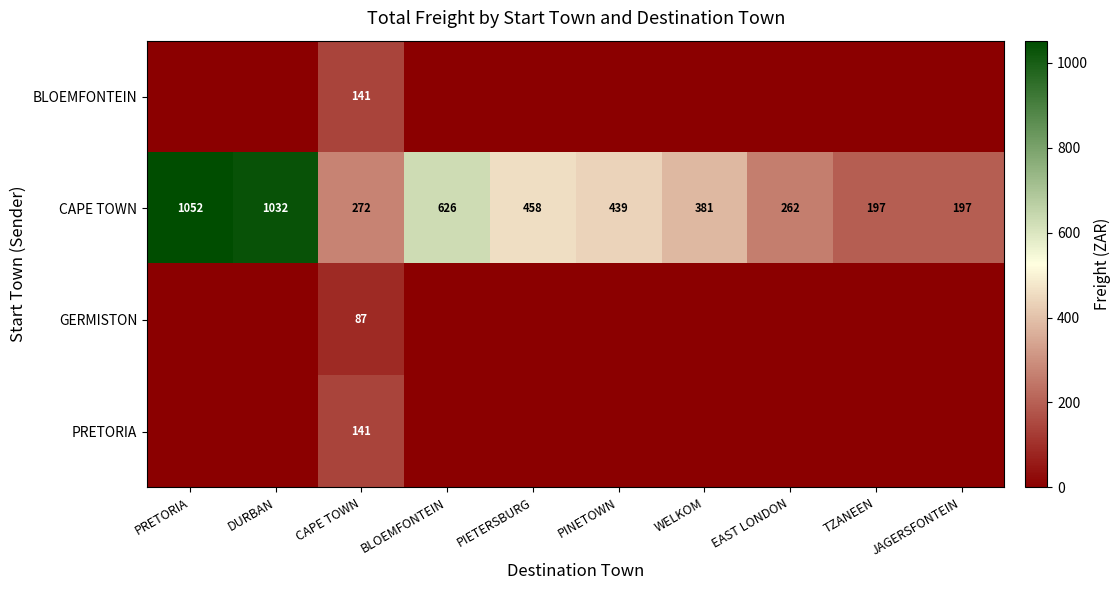

True or false: CAPE TOWN has a value of 104 at PIETERSBURG.

False